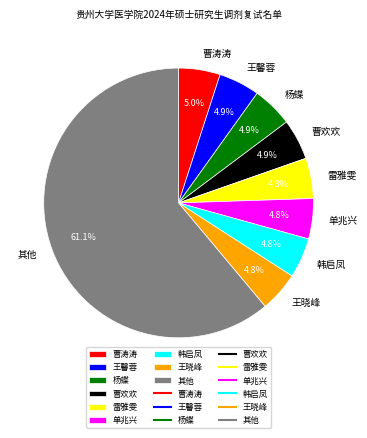

To the nearest percent, what is the average slice percentage?

11%